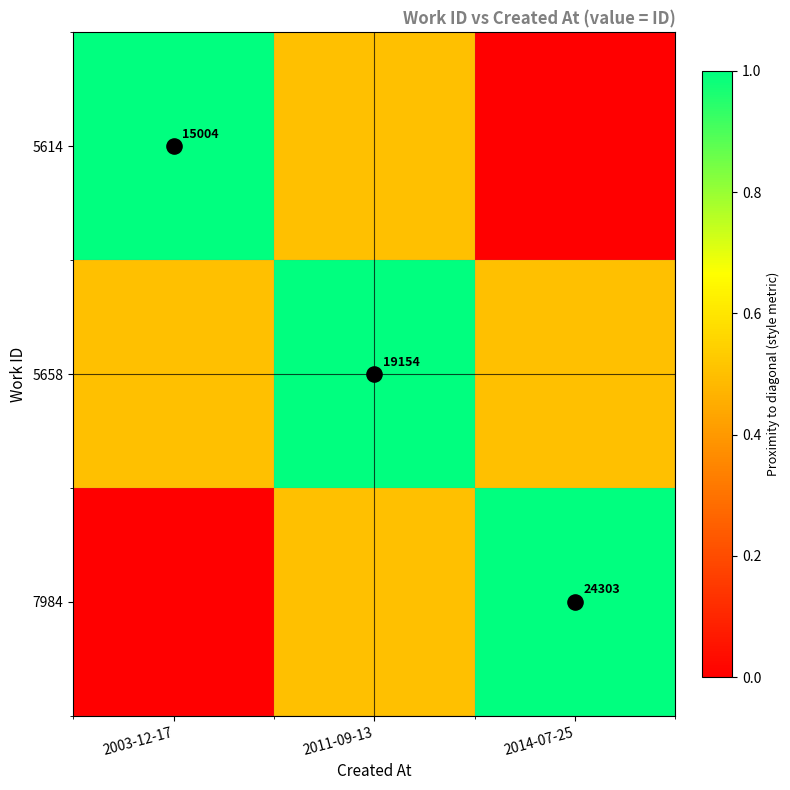

Which series changed the most between 2003-12-17 and 2014-07-25?

5614